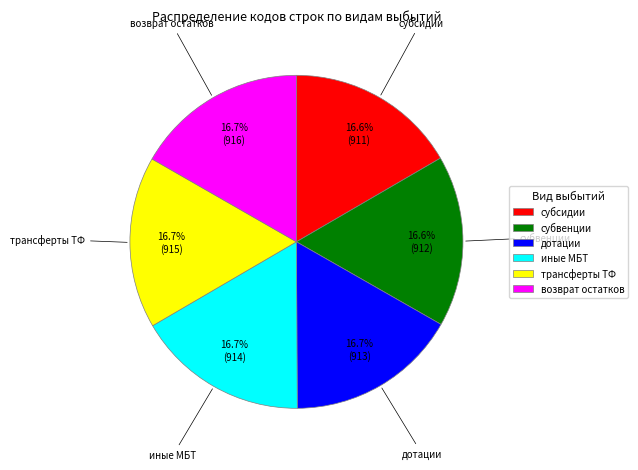

How many slices are in this pie chart?

6